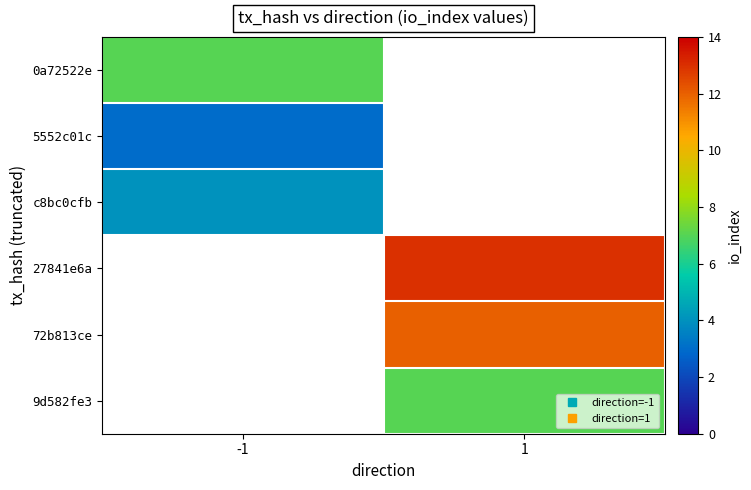

List the labels in order of 5552c01c value, largest first.

-1, 1